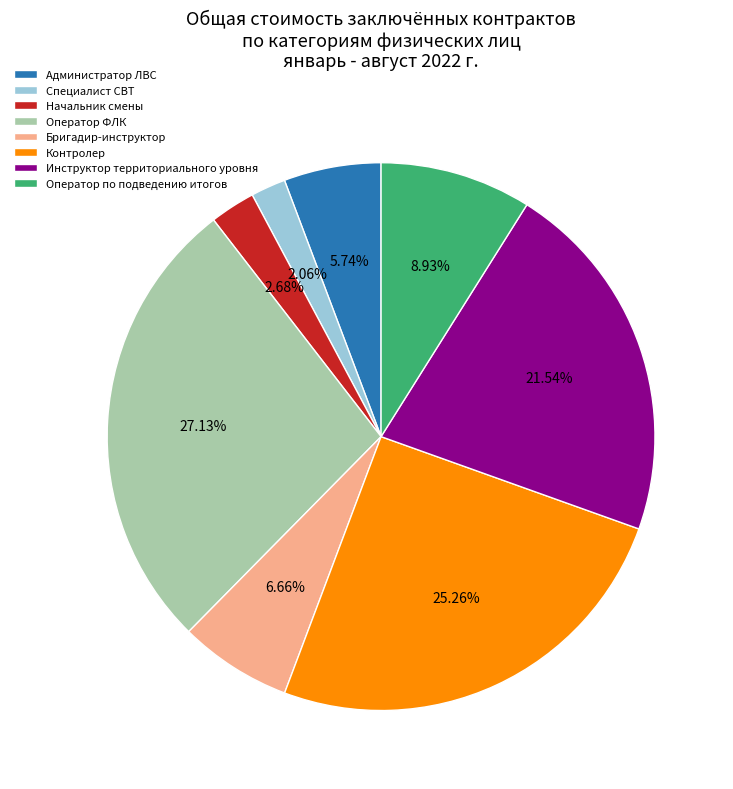

Which has a higher value, Инструктор территориального уровня or Оператор ФЛК?

Оператор ФЛК